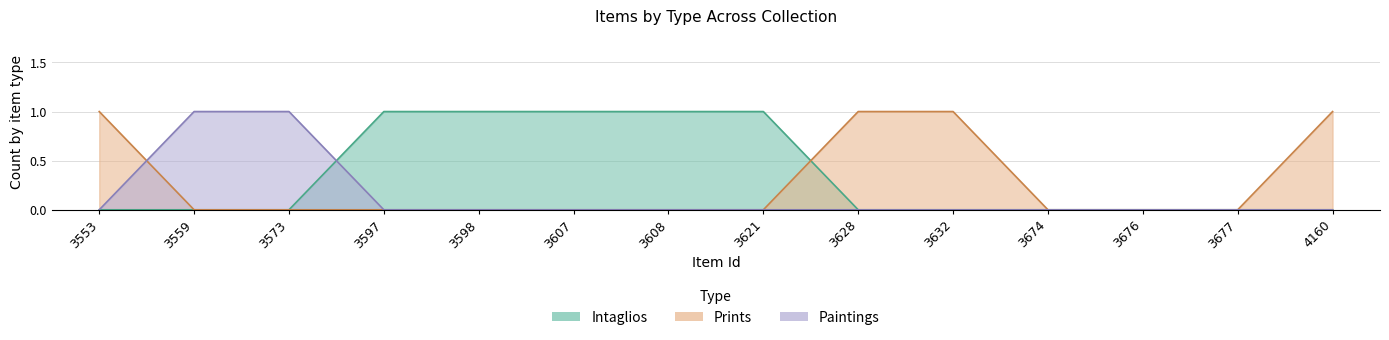

Count the Paintings values in the range 0 to 1.

14